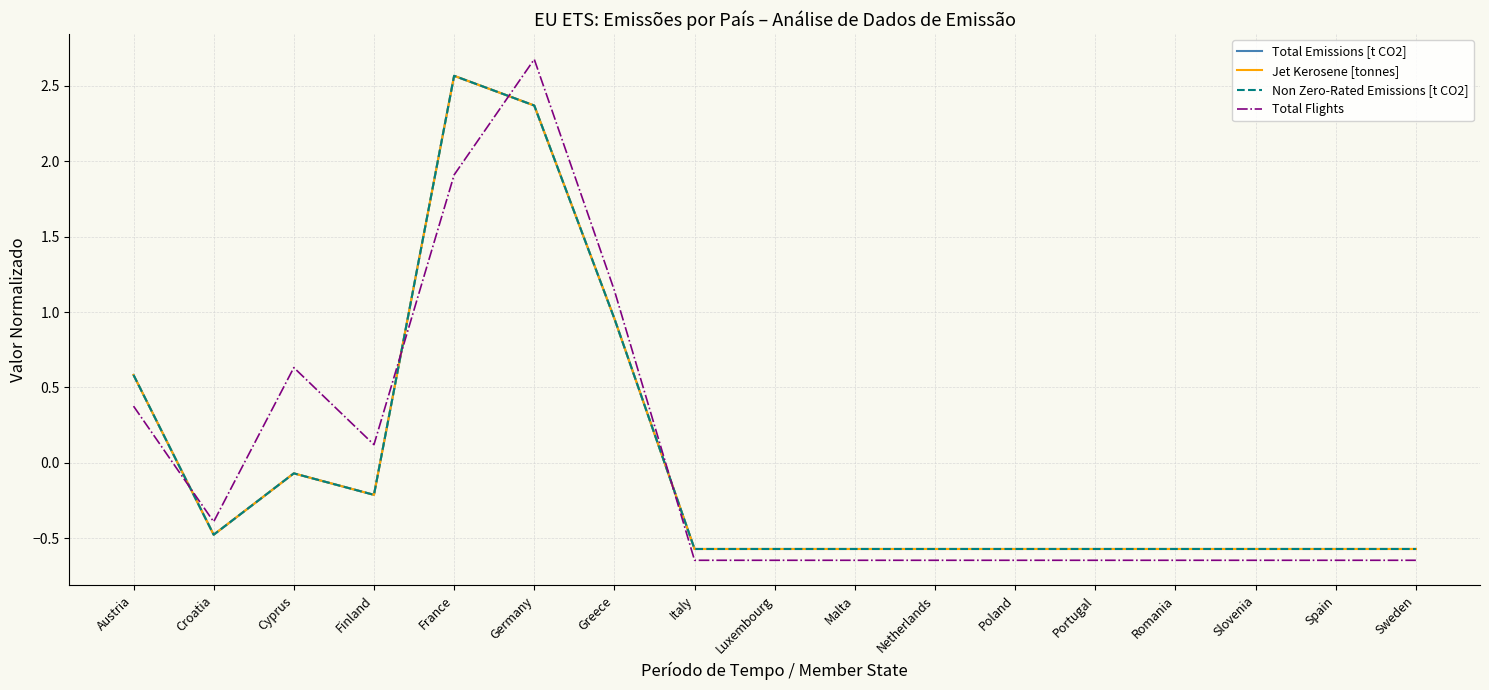

Rank the series by their maximum value, from highest to lowest.

Total Flights, Total Emissions [t CO2], Jet Kerosene [tonnes], Non Zero-Rated Emissions [t CO2]